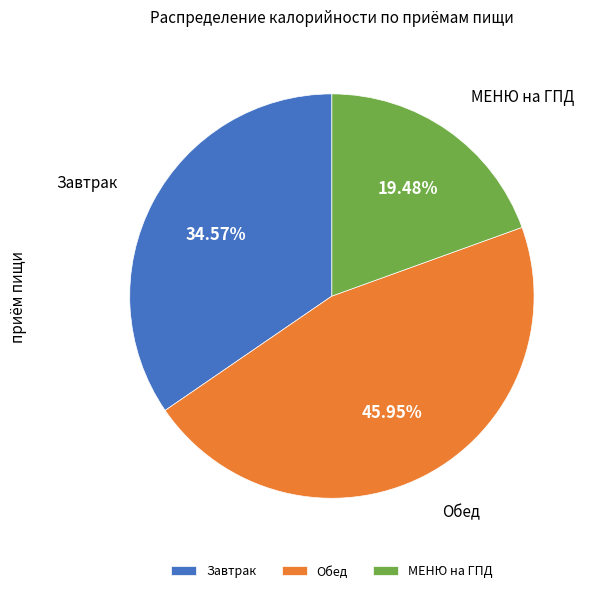

How many segments does this pie chart have?

3